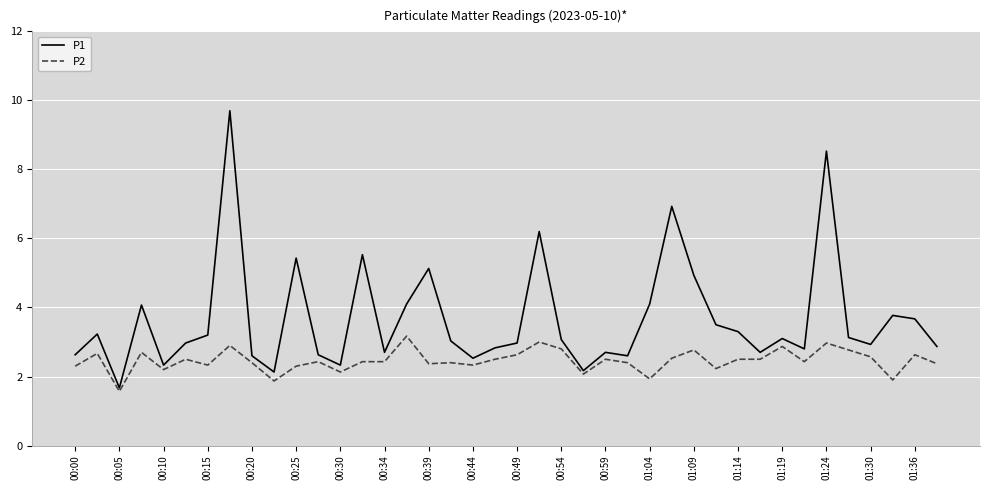

Which series has the largest total across all categories?

P1